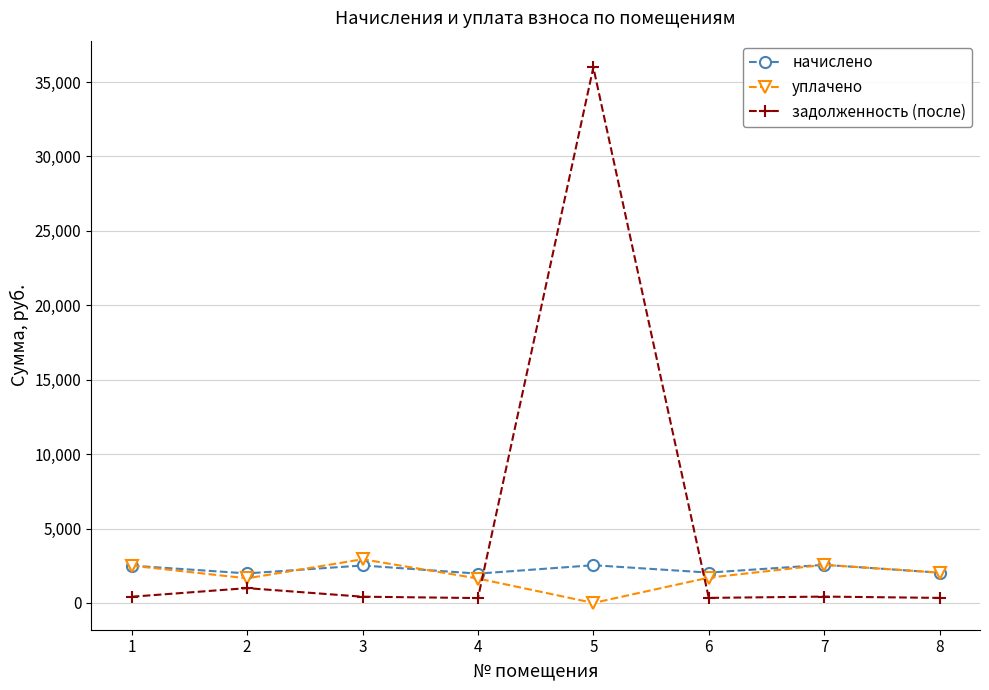

How many lines are shown in the chart?

3